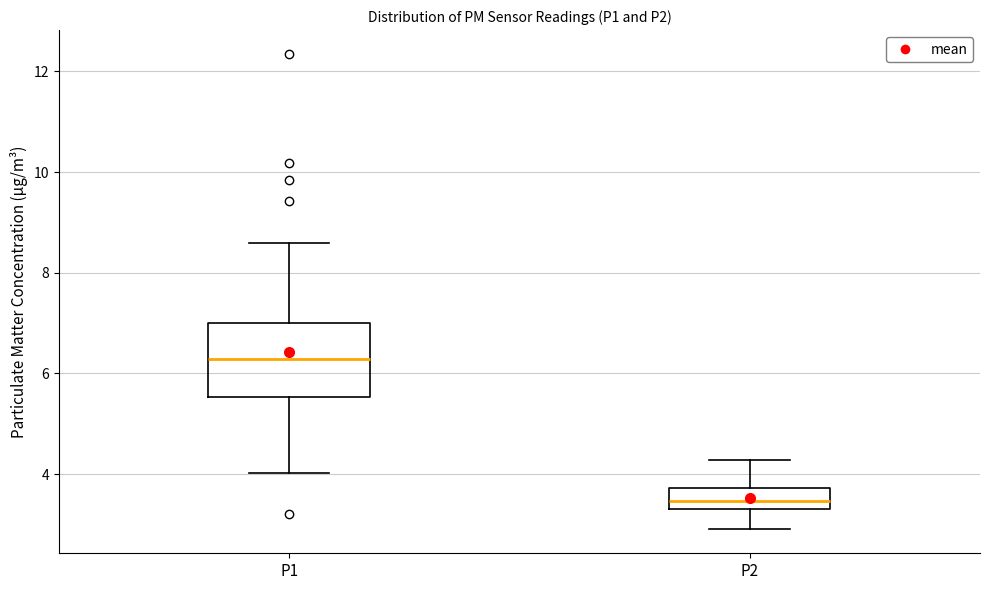

Reading left to right, read every box against the y-axis: the position of its median line, the range the box covers, and the ends of its whiskers. The values are not printed on the chart, so give them approximately, as read against the axis.

P1: median 6.2, box 5.6 to 7.0, whiskers 4.0 to 8.6
P2: median 3.4 (inside the box), box 3.4 to 3.8, whiskers 3.0 to 4.2